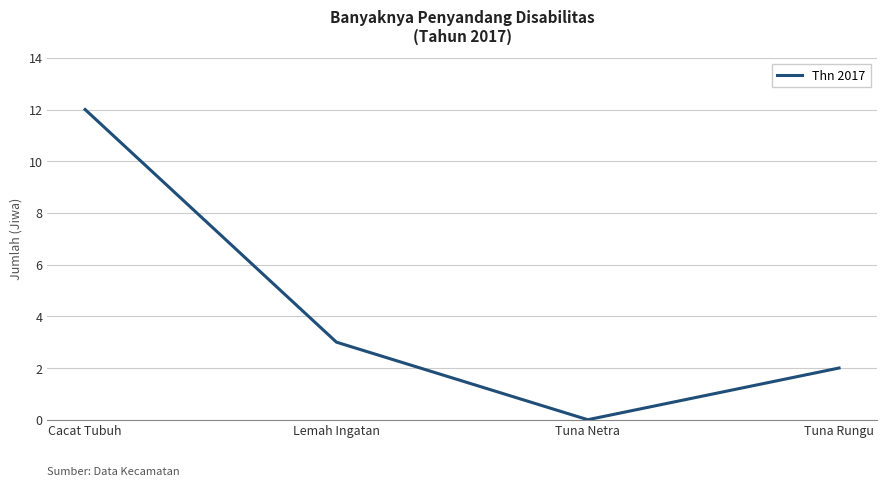

What is the change in value from Cacat Tubuh to Lemah Ingatan?

-9